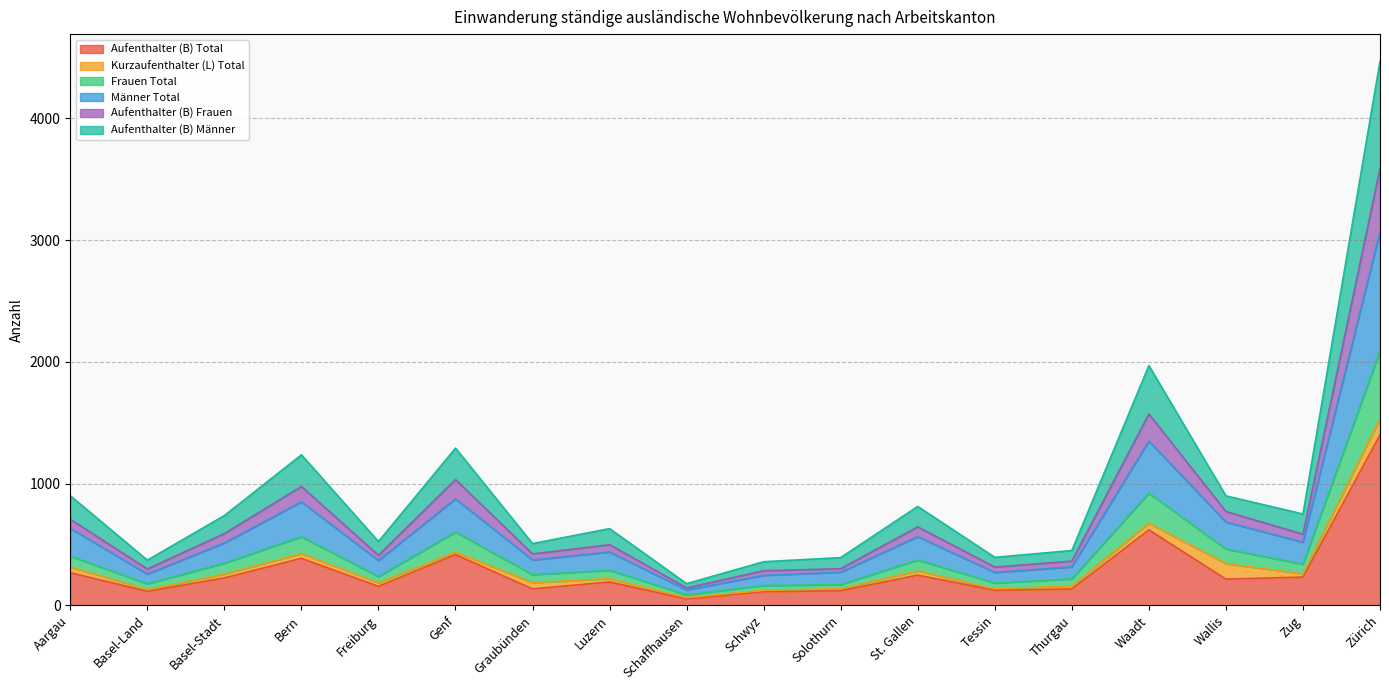

Where is Aufenthalter (B) Total nearest to the value 725?

Waadt